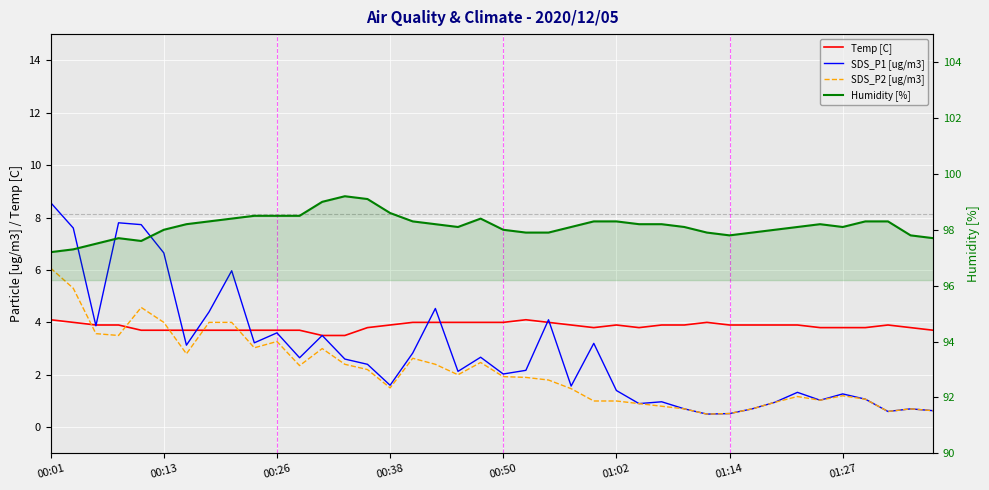

How many interior local peaks does the Temp [C] series have?

4